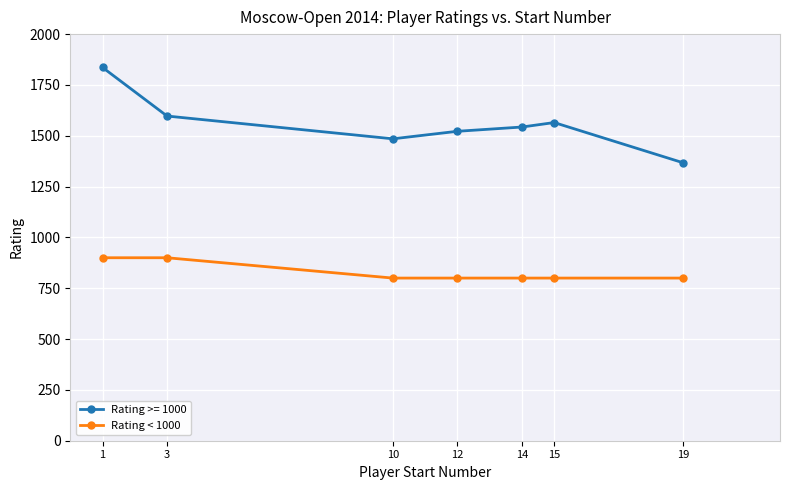

Reading right to left, extract all data points from this chart.

Rating >= 1000: 1367	1565	1543	1522	1485	1597	1836
Rating < 1000: 800	800	800	800	800	900	900